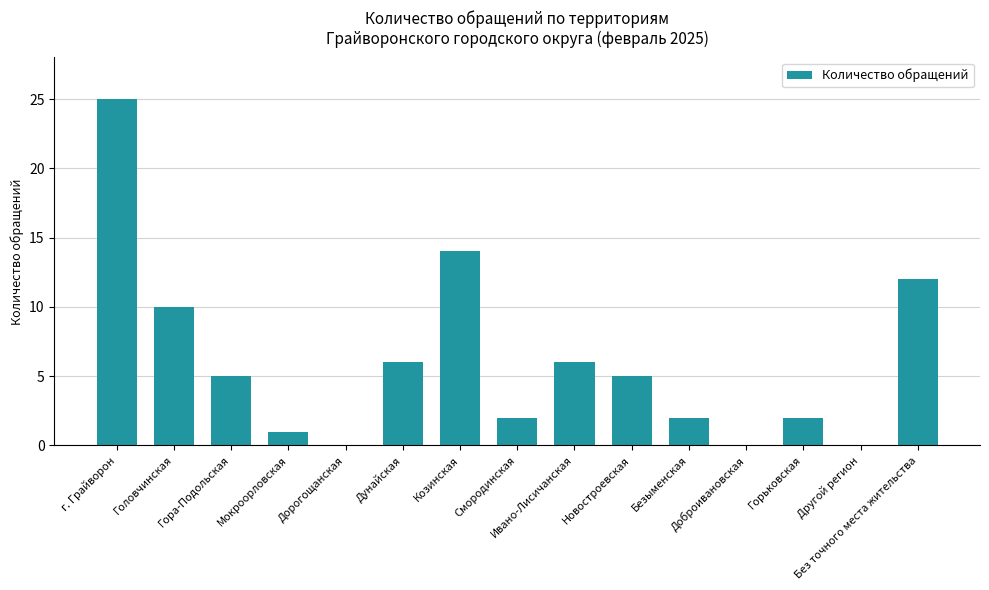

What is the sum of all values?

90